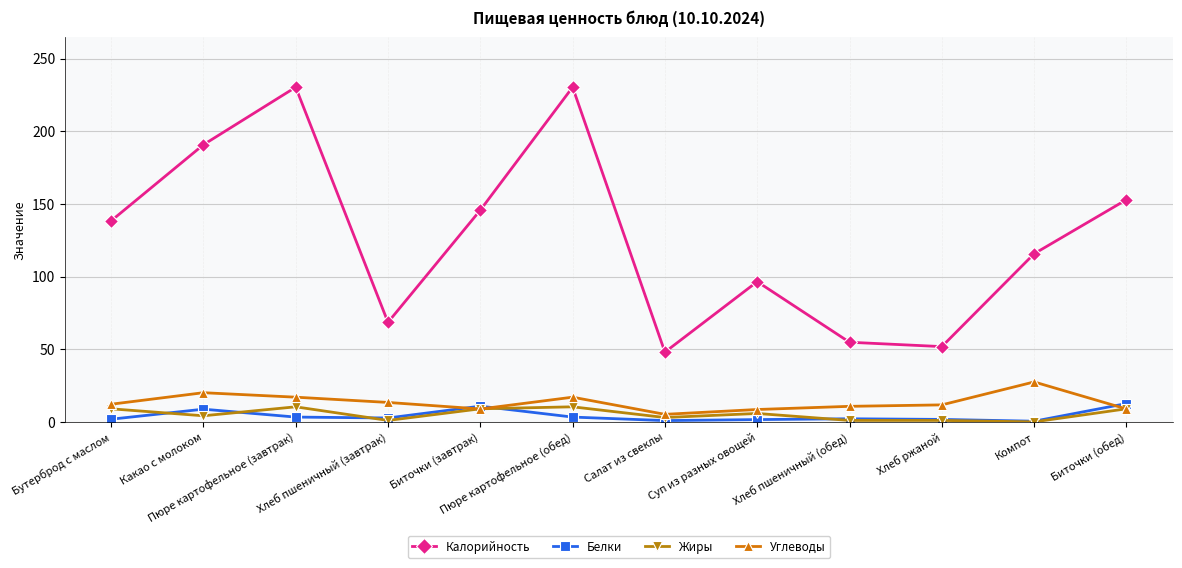

Does the chart have visible grid lines?

Yes